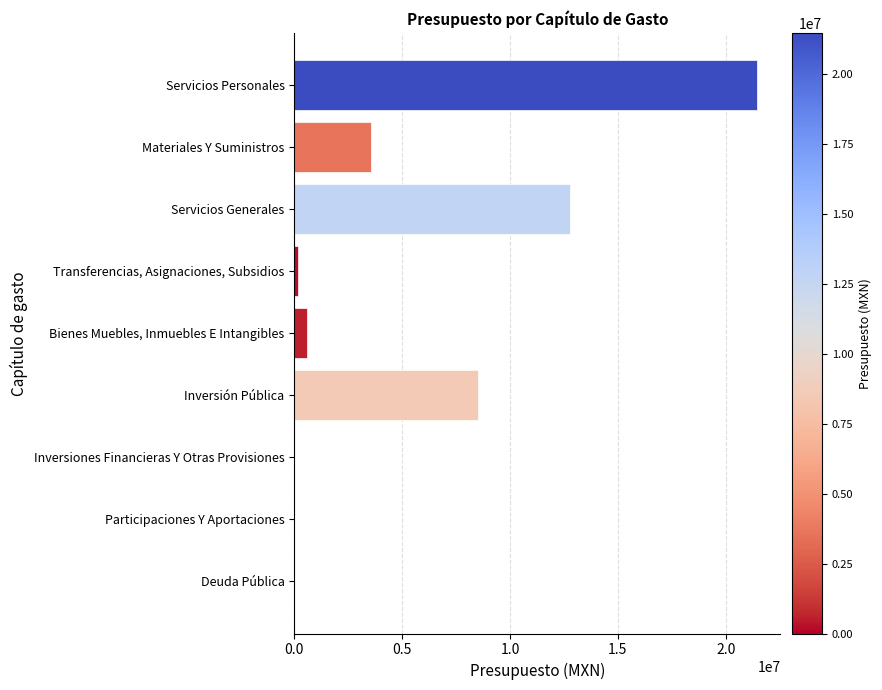

Is it true that the value at Inversión Pública is 4454022.7?

False